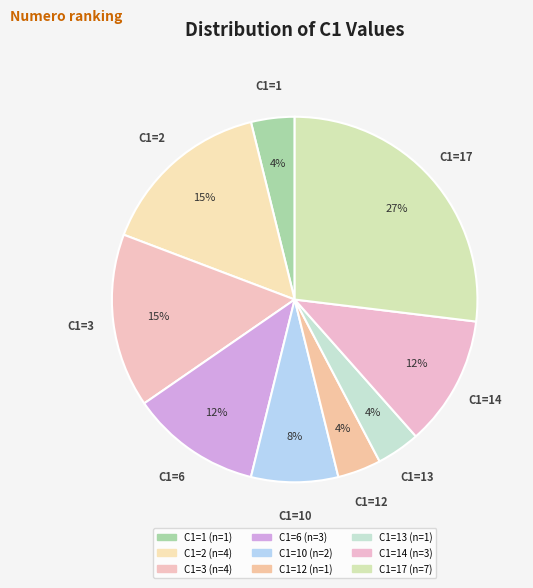

How many slices are in this pie chart?

9